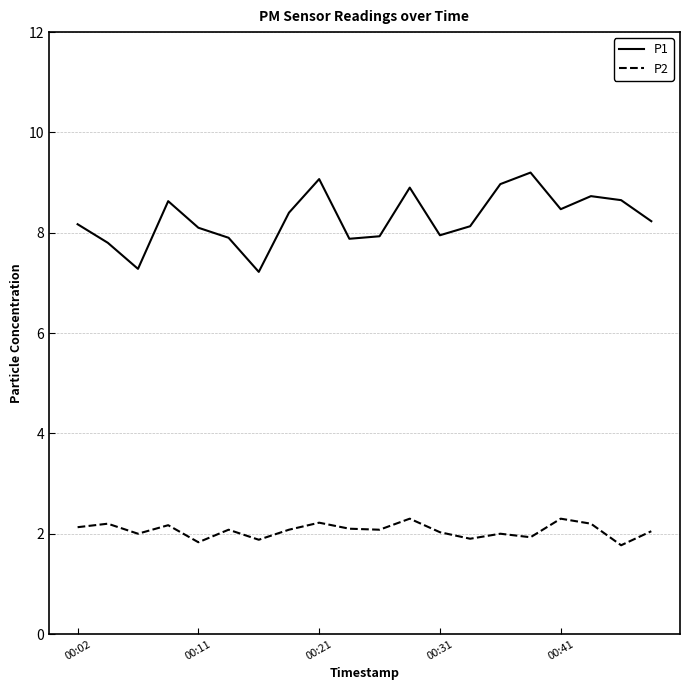

Which series has the largest total across all categories?

P1